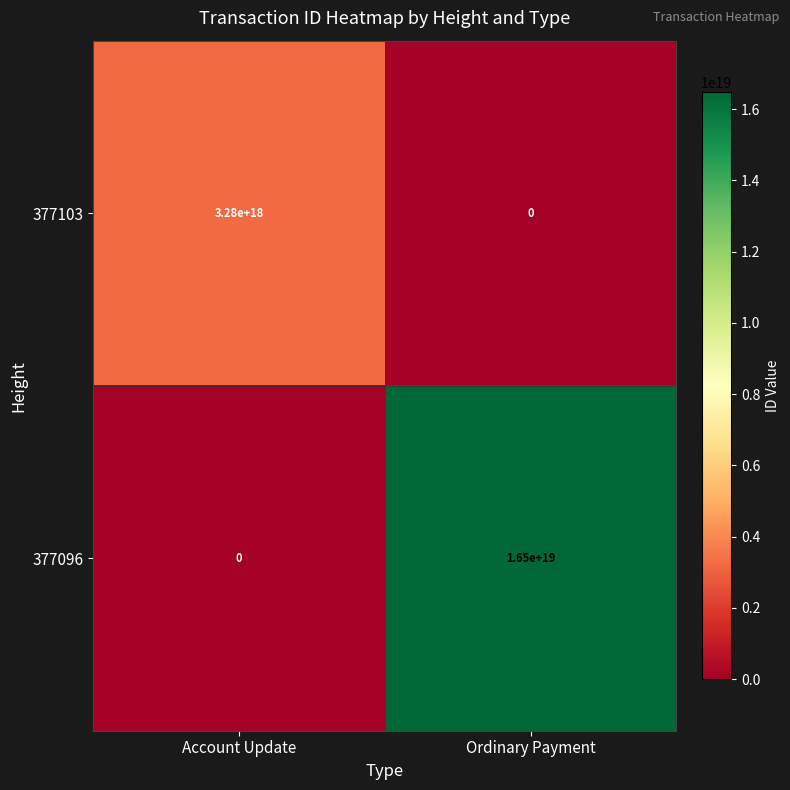

Which category has the lowest value in the 377096 series?

Account Update